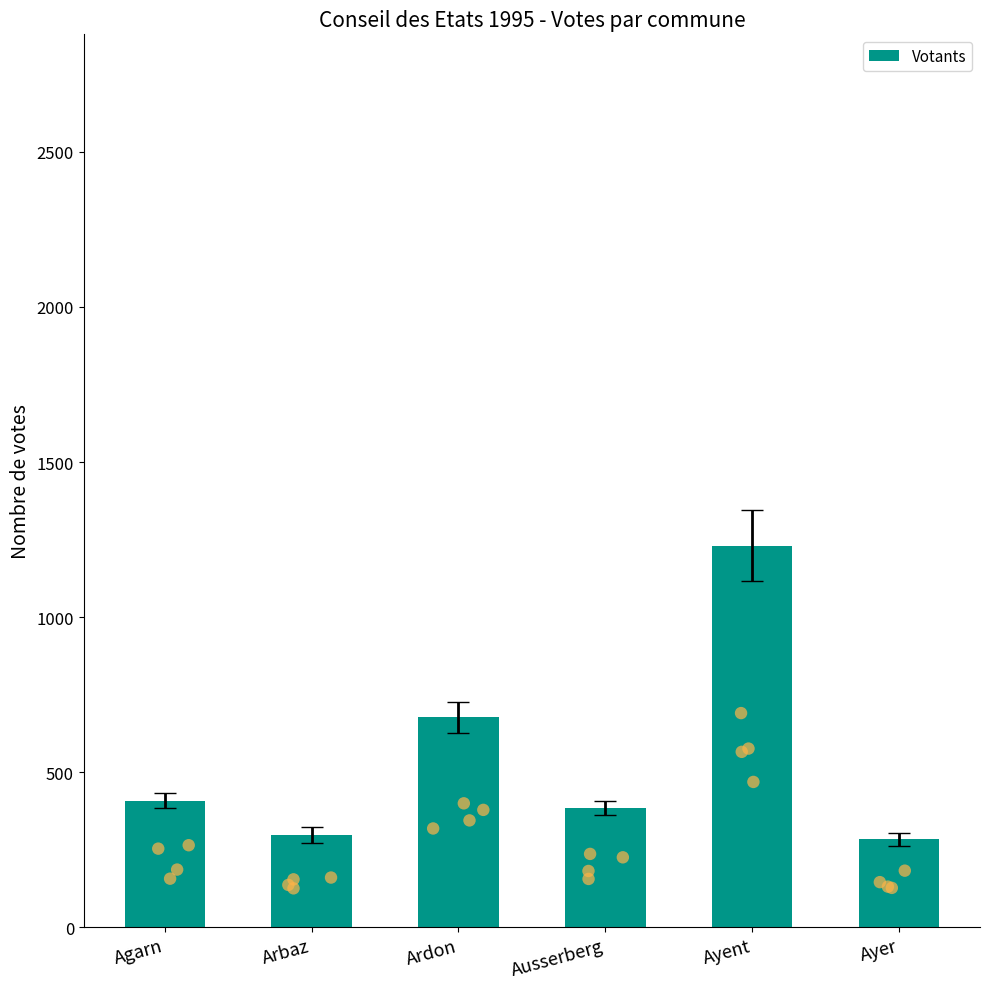

What is the ratio of the value at Ardon to the value at Ayent?

0.6